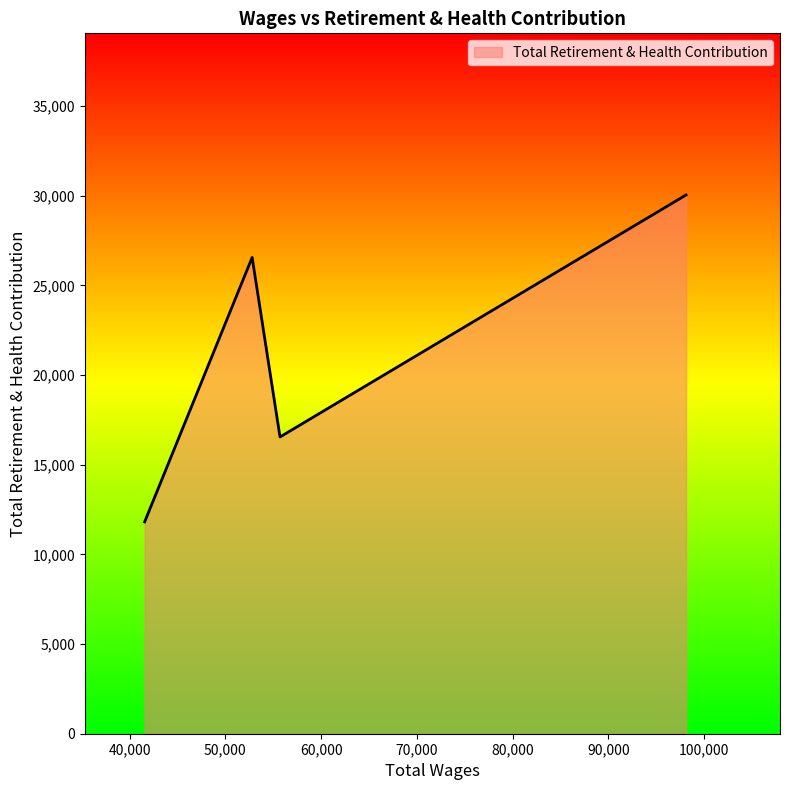

What is the maximum value shown in the chart?

30049